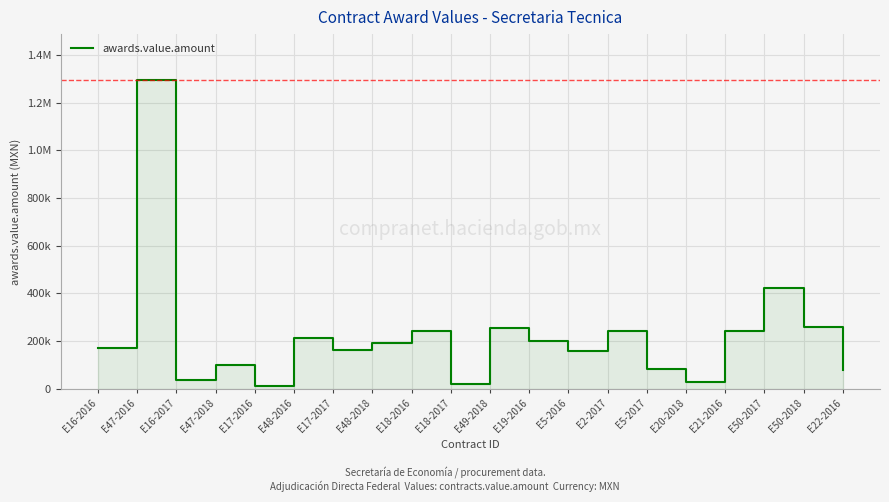

What is the change in value from E17-2016 to E5-2016?

+147142.2